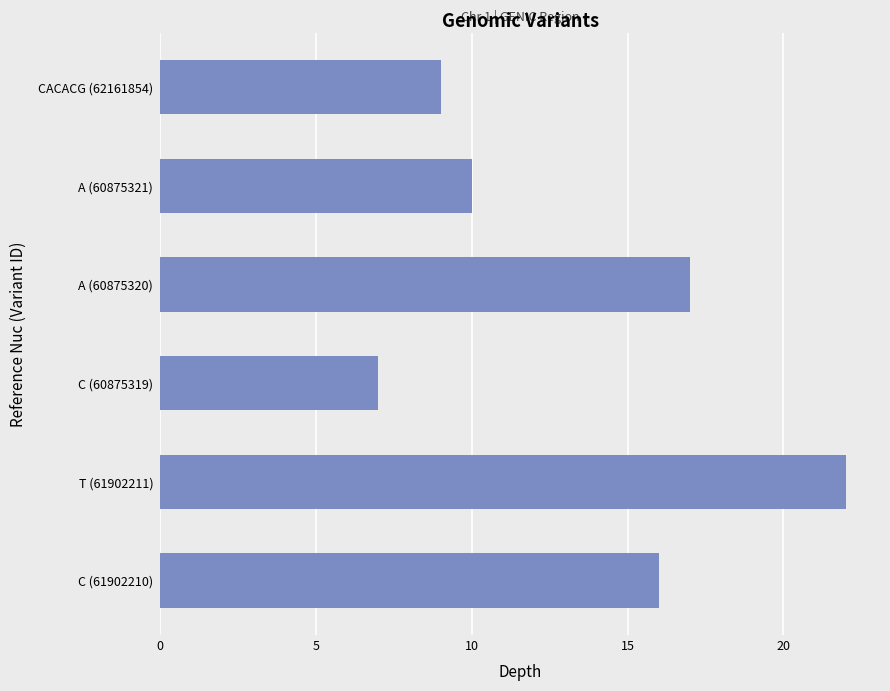

The value at A (60875321) is 16. True or false?

False